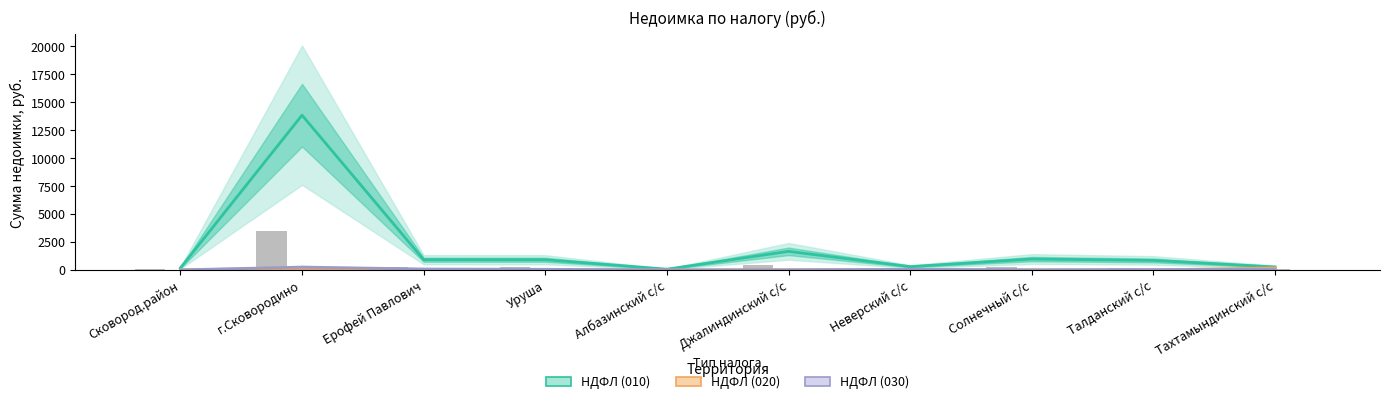

Which category has the highest value in the НДФЛ (020) series?

Тахтамындинский с/с